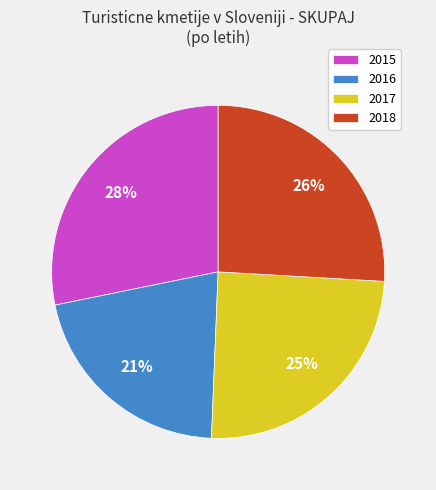

What is the largest slice in the pie chart?

2015